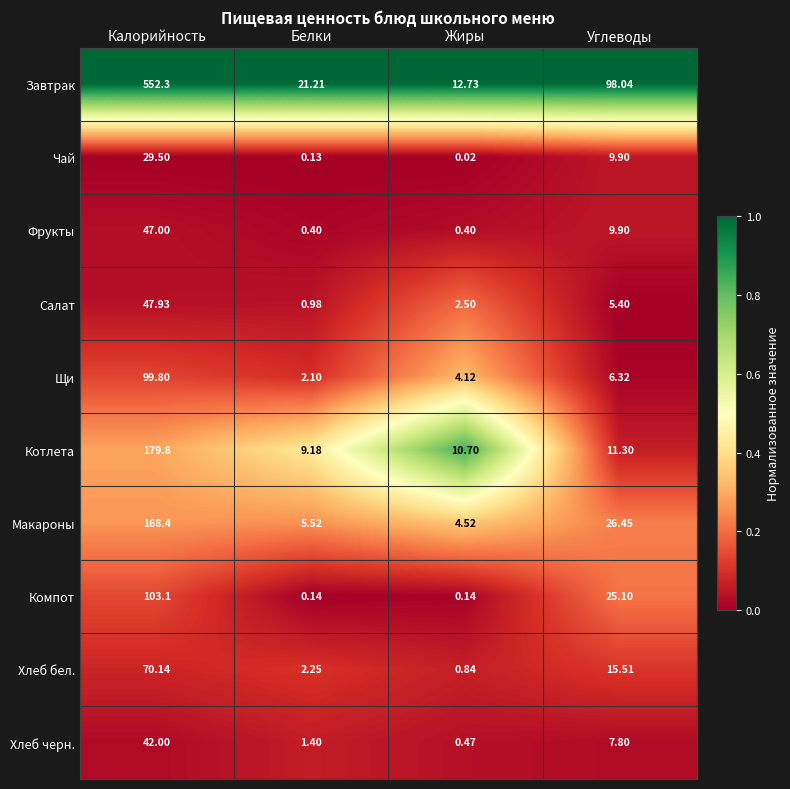

Which series has the largest range (max minus min)?

Завтрак